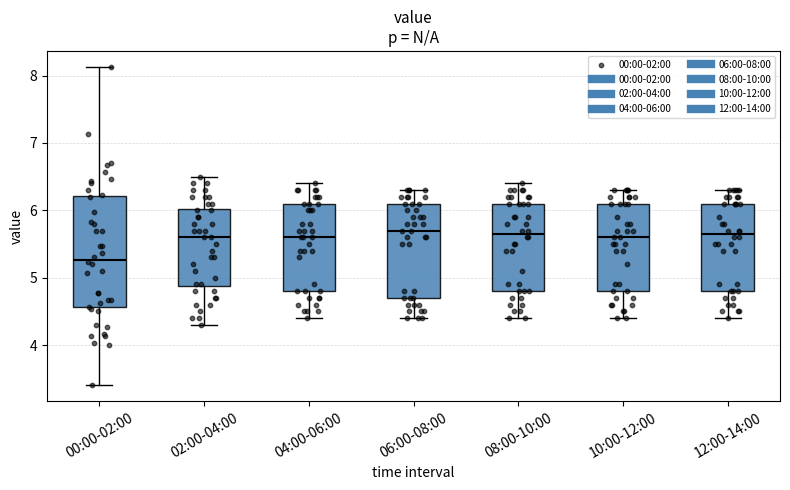

Reading left to right, read every box against the y-axis: the position of its median line, the range the box covers, and the ends of its whiskers. The values are not printed on the chart, so give them approximately, as read against the axis.

00:00-02:00: median 5.3, box 4.6 to 6.2, whiskers 3.4 to 8.1
02:00-04:00: median 5.6, box 4.9 to 6.0, whiskers 4.3 to 6.5
04:00-06:00: median 5.6, box 4.8 to 6.1, whiskers 4.4 to 6.4
06:00-08:00: median 5.7, box 4.7 to 6.1, whiskers 4.4 to 6.3
08:00-10:00: median 5.7, box 4.8 to 6.1, whiskers 4.4 to 6.4
10:00-12:00: median 5.6, box 4.8 to 6.1, whiskers 4.4 to 6.3
12:00-14:00: median 5.7, box 4.8 to 6.1, whiskers 4.4 to 6.3